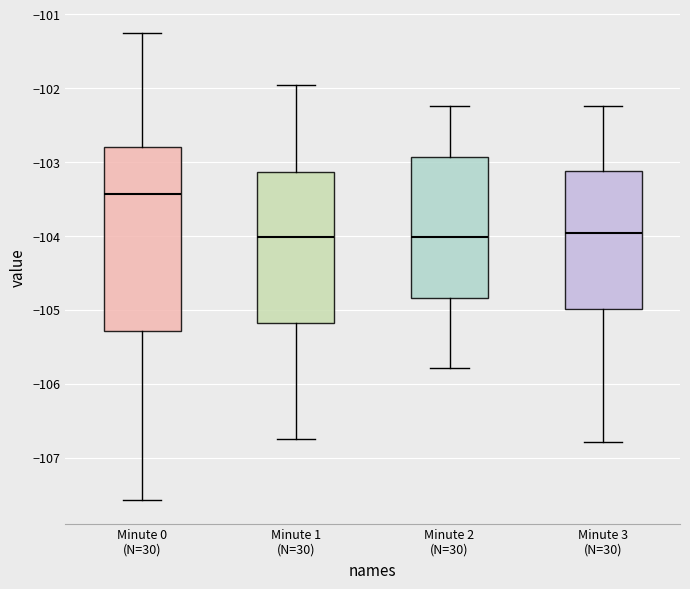

Which box is the tallest, from its lower edge to its upper edge?

Minute 0 (N=30)